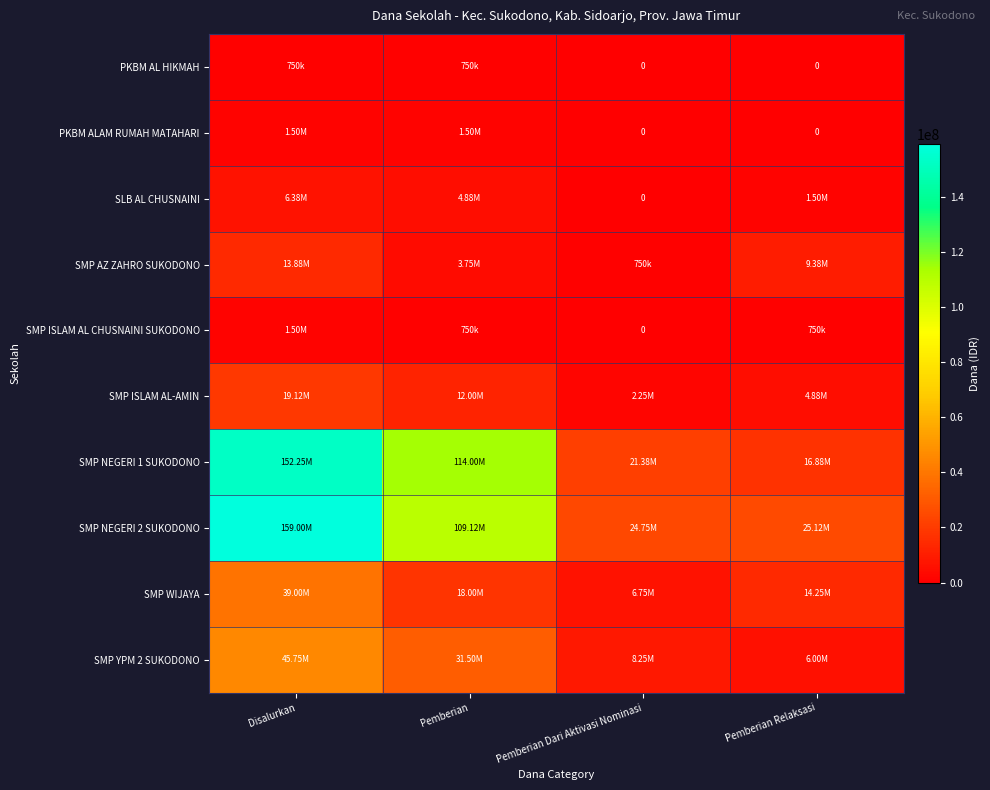

At which category does the chart reach its minimum across all series?

Pemberian Dari Aktivasi Nominasi